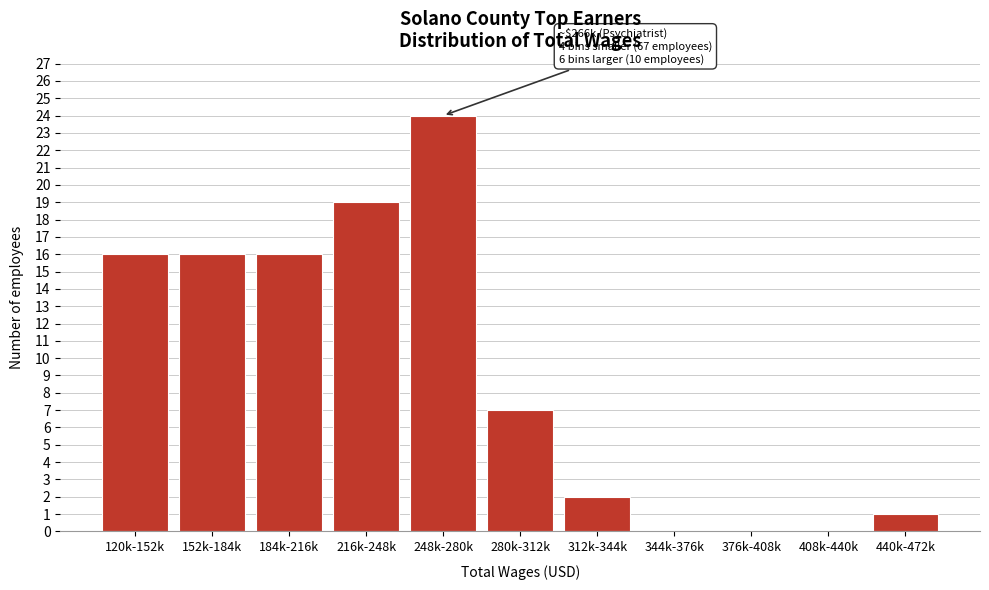

Reading right to left, transcribe all the data shown in this chart.

440k-472k=1	408k-440k=0	376k-408k=0	344k-376k=0	312k-344k=2	280k-312k=7	248k-280k=24	216k-248k=19	184k-216k=16	152k-184k=16	120k-152k=16